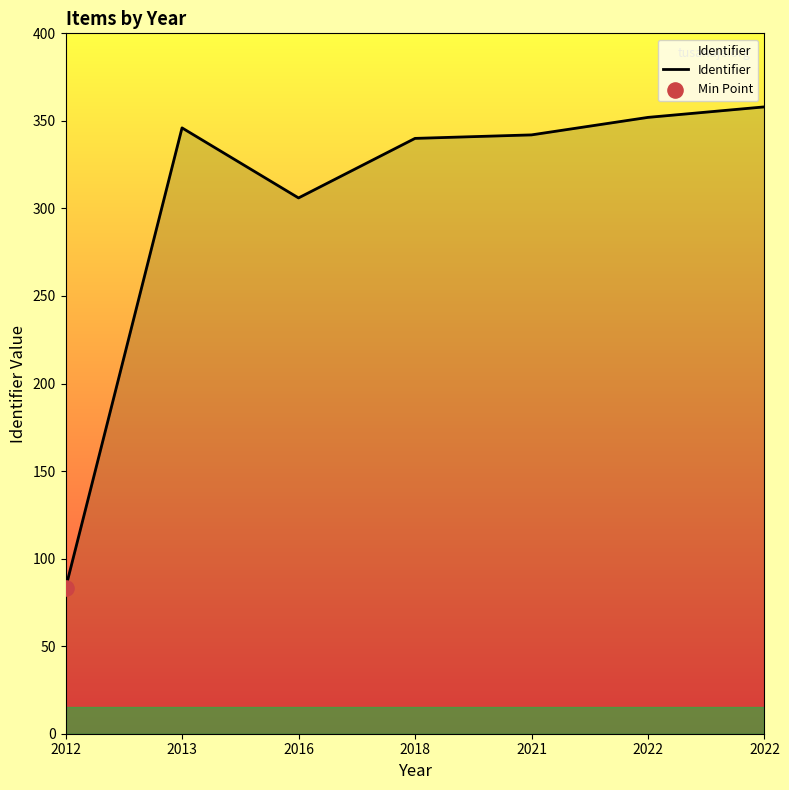

Between 2022 and 2018, which is larger?

2022